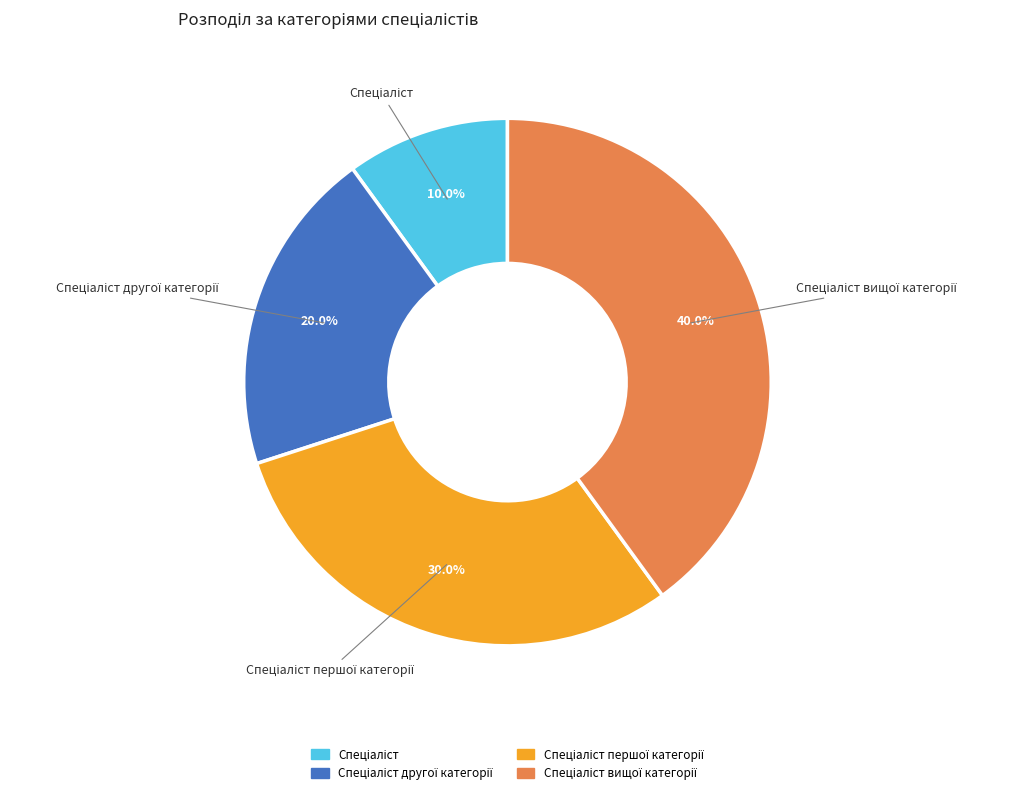

Is there a majority slice in this chart?

No